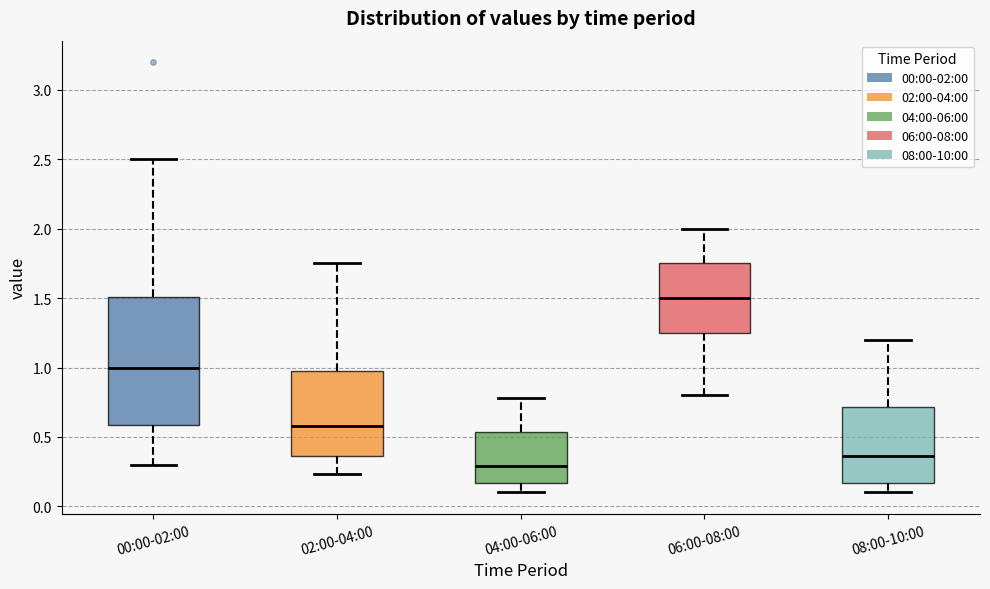

Which box is the tallest, from its lower edge to its upper edge?

00:00-02:00